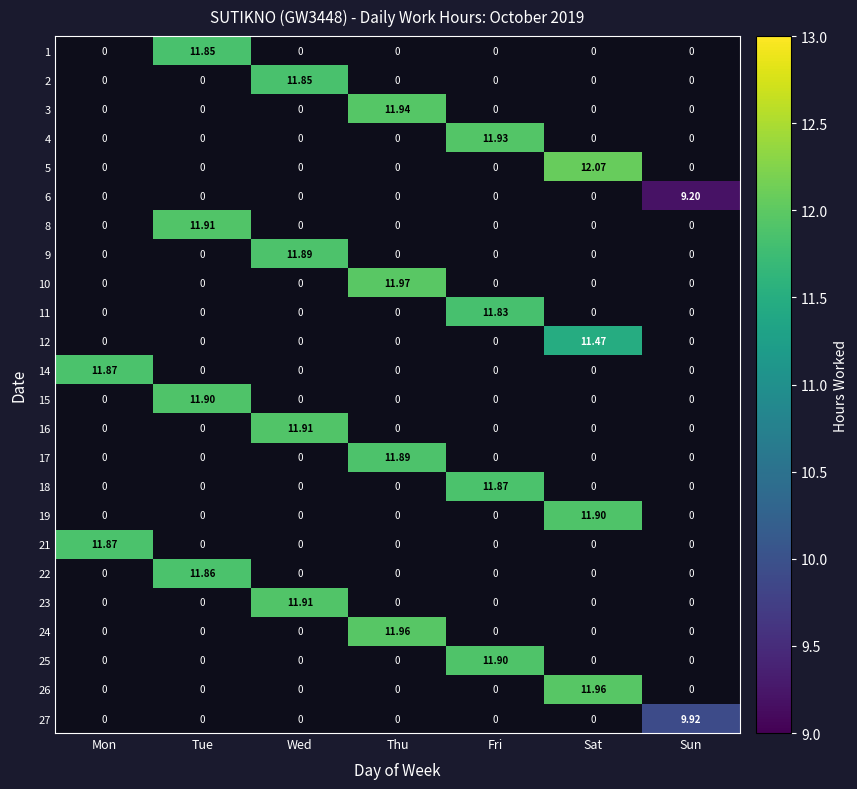

What is the total value across all series at Sun?

19.1